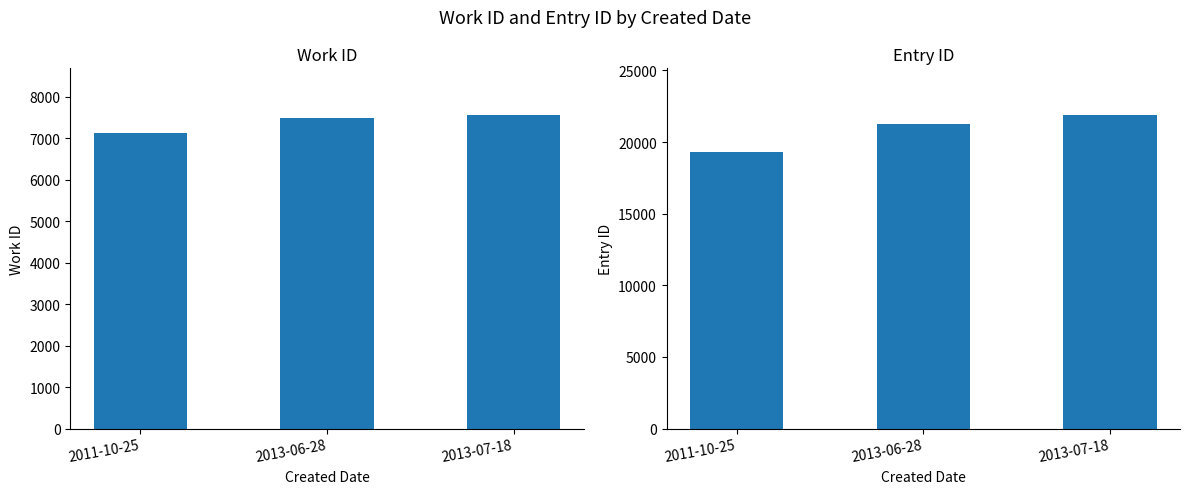

How many values in the work_id series are below 7490?

1